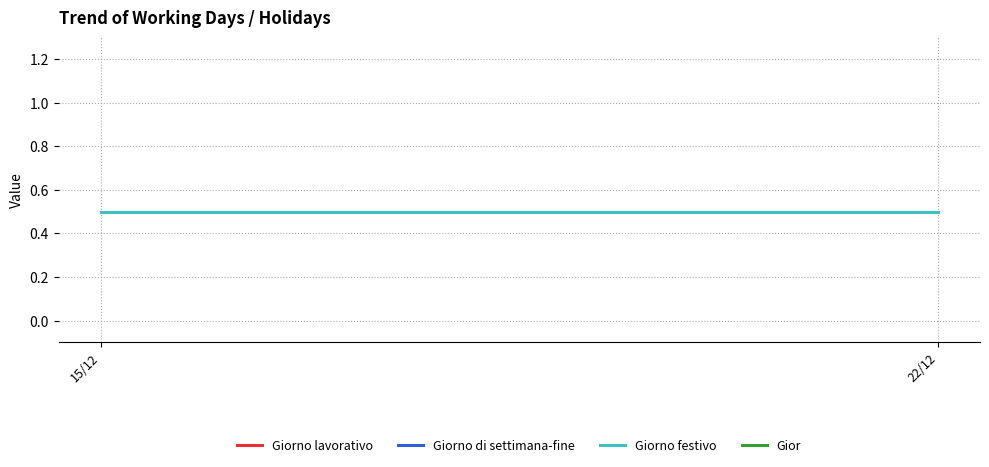

Is this an area chart (filled region under the line)?

No